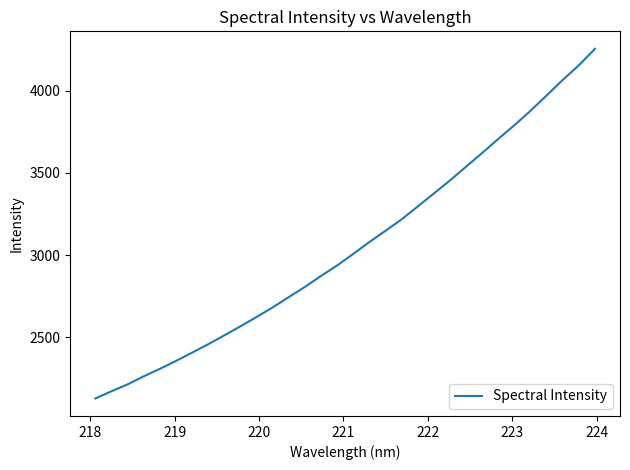

What is the greatest value displayed?

4255.5